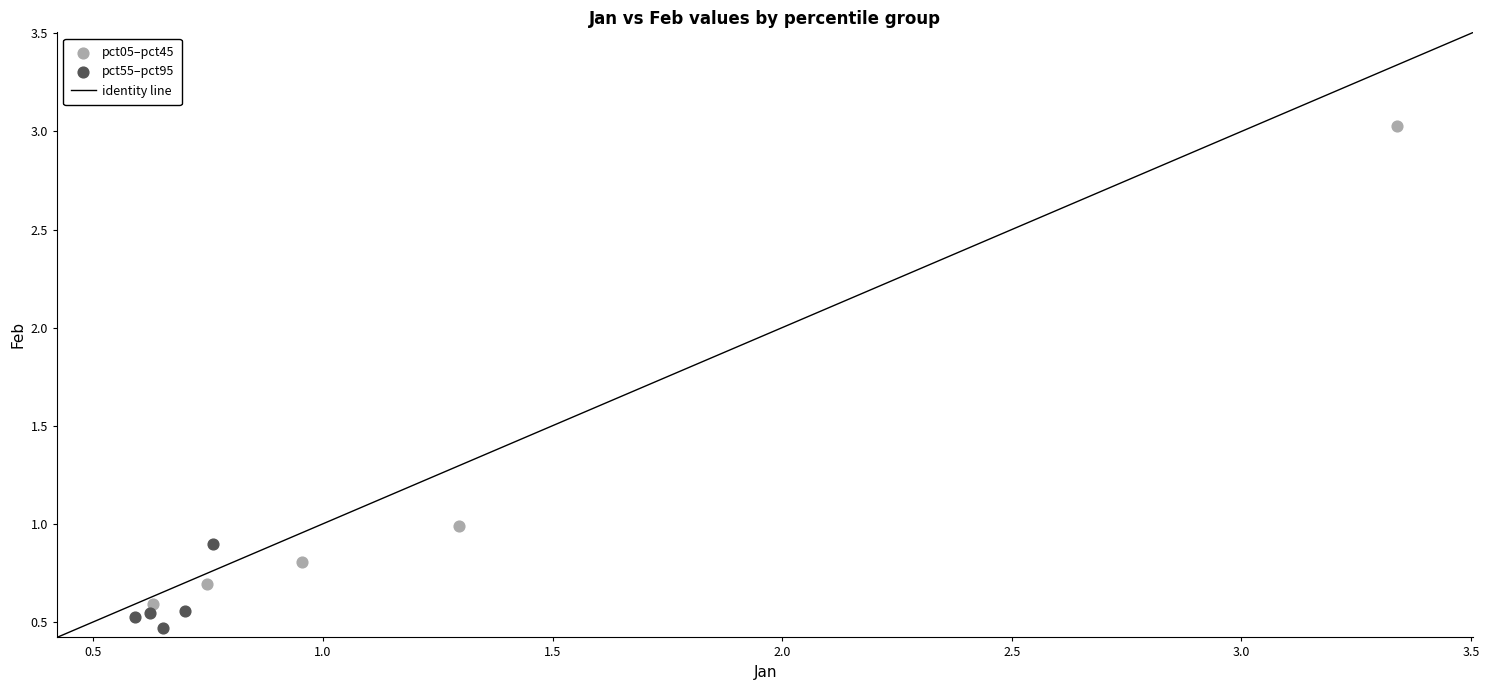

Which series has the largest Y range (max minus min)?

pct05–pct45